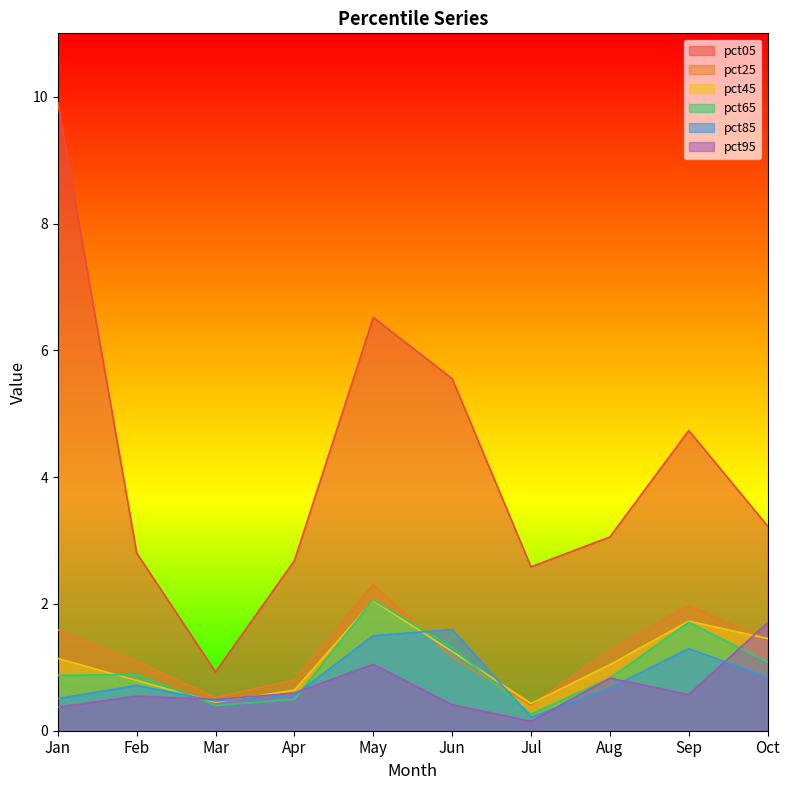

True or false: pct05 has more than 0 interior local peaks.

True